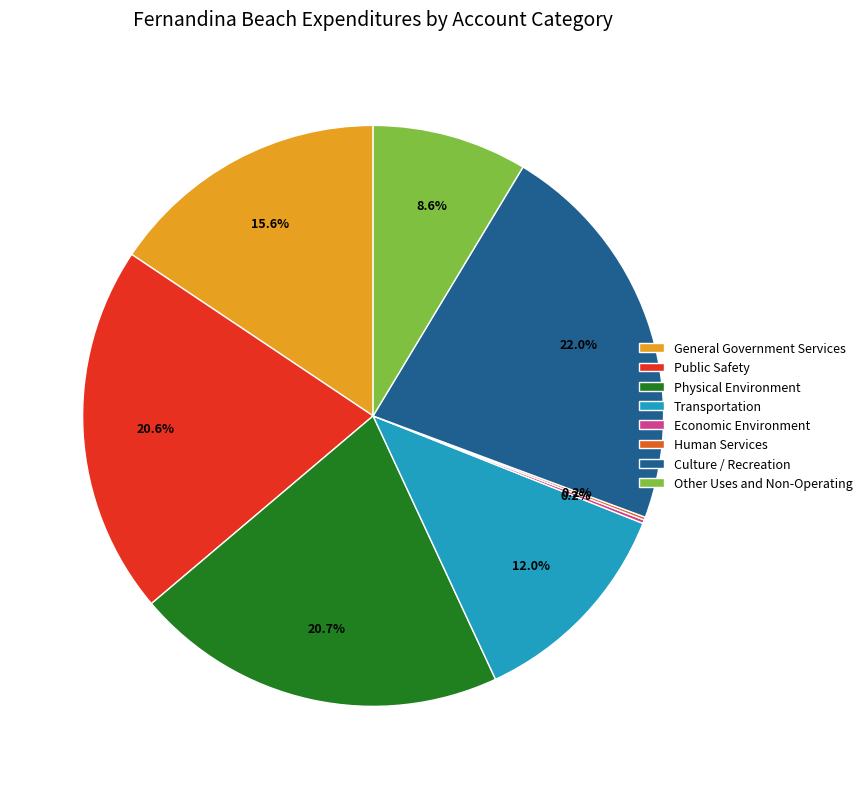

How much of the chart is everything except Other Uses and Non-Operating?

91.4%